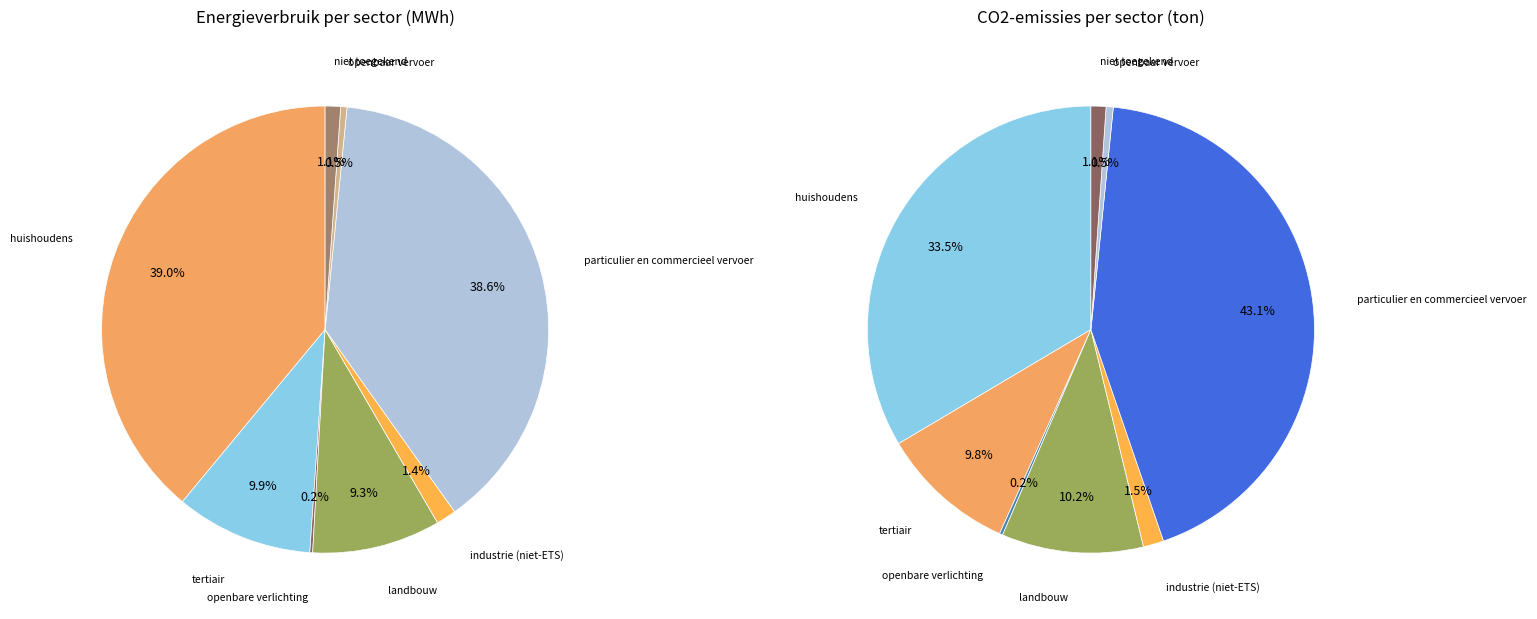

How much of the chart is everything except openbare verlichting?

99.8%